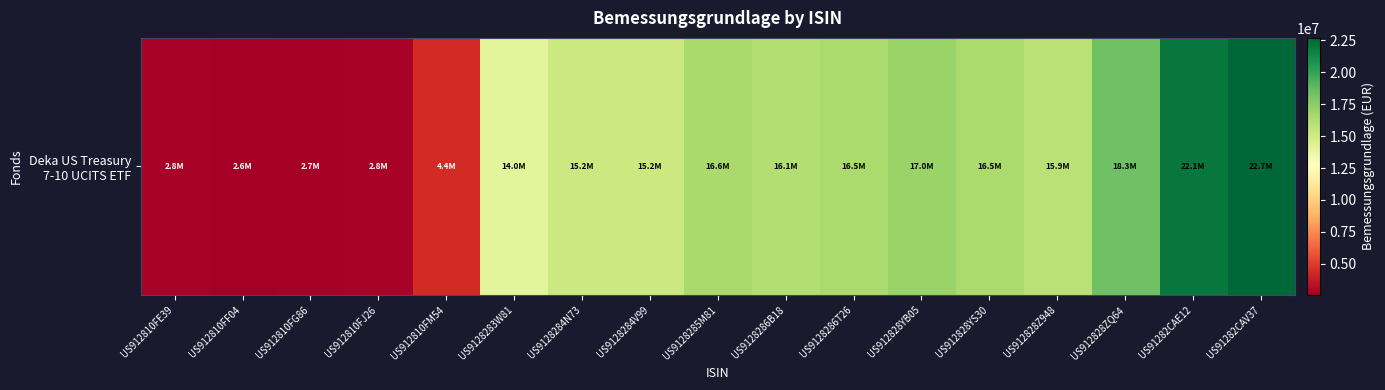

Reading right to left, list all the values displayed in this chart.

US91282CAV37=22692490.0	US91282CAE12=22056265.0	US912828ZQ64=18323333.8	US912828Z948=15917997.1	US912828YS30=16454389.4	US912828YB05=16984380.1	US9128286T26=16481348.0	US9128286B18=16103129.8	US9128285M81=16554711.4	US9128284V99=15150616.5	US9128284N73=15158554.9	US9128283W81=14029733.1	US912810FM54=4406423.5	US912810FJ26=2786801.1	US912810FG86=2654549.9	US912810FF04=2574017.3	US912810FE39=2765533.7